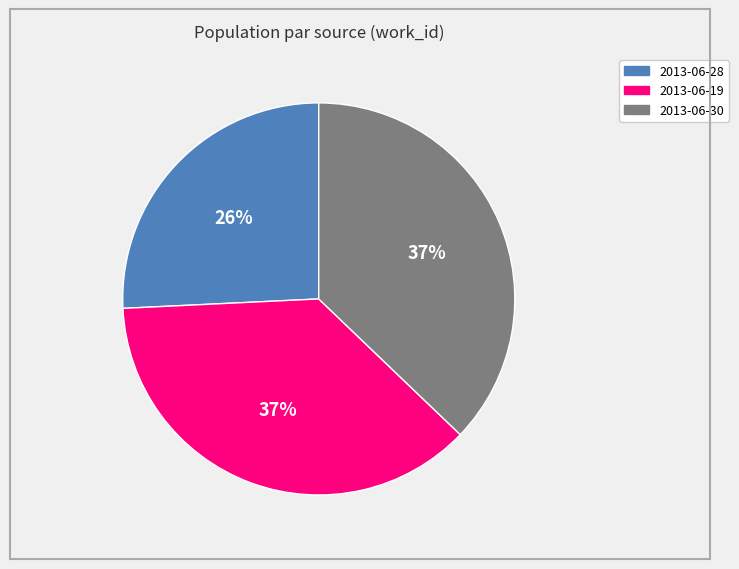

Count the number of slices in the pie.

3